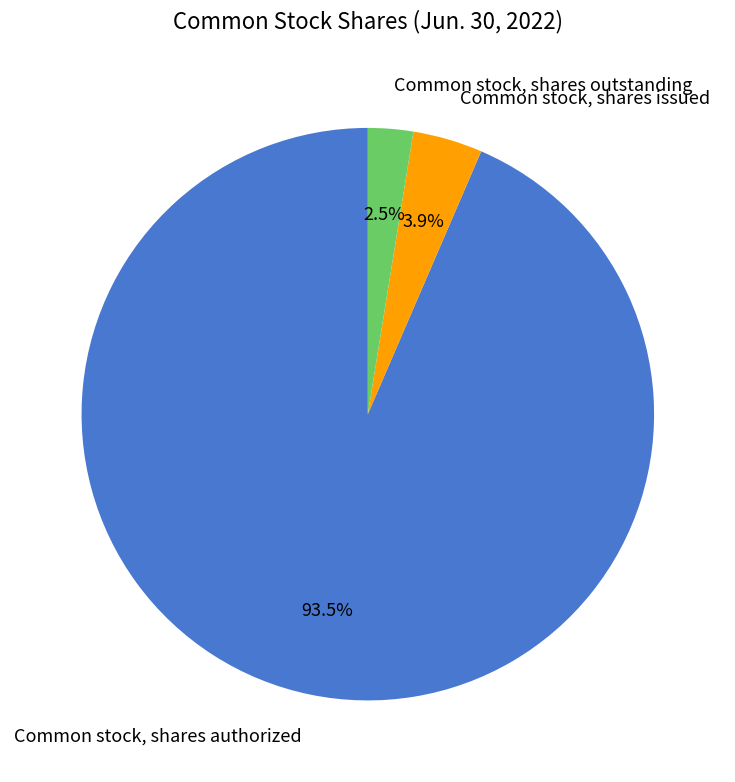

Which category has the biggest portion of the pie?

Common stock, shares authorized